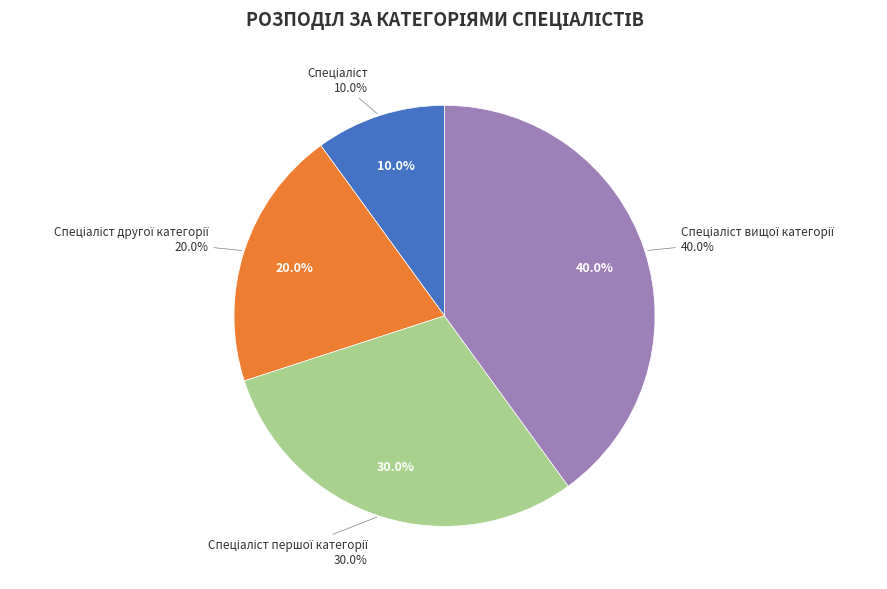

To the nearest percent, what is the difference between the largest and smallest slice percentages?

30%